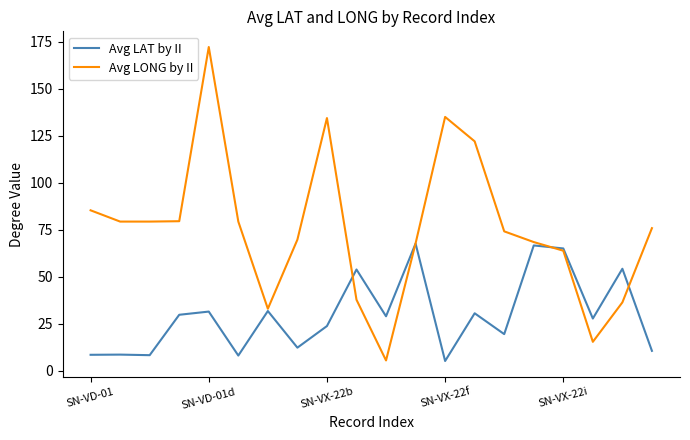

List the series in order of their peak value, lowest first.

Avg LAT by II, Avg LONG by II